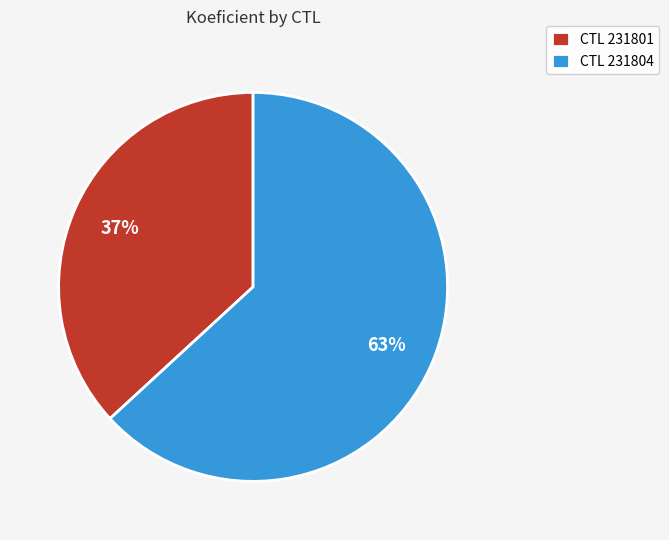

What is the majority slice?

CTL 231804